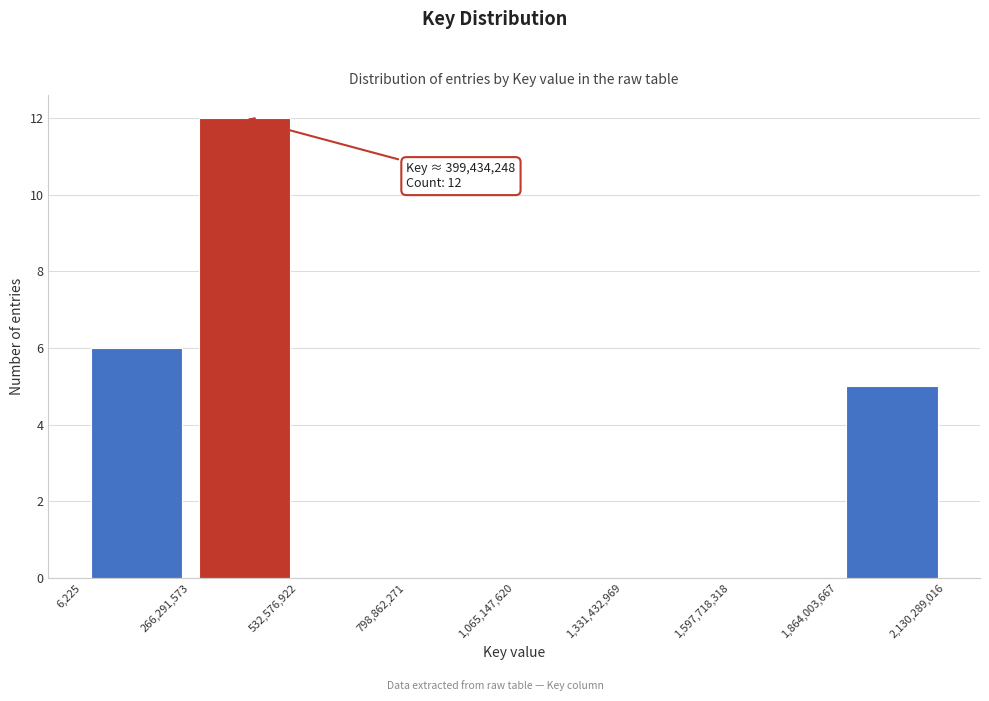

Which range on the x-axis has the tallest bar?

266,291,573 to 532,576,922